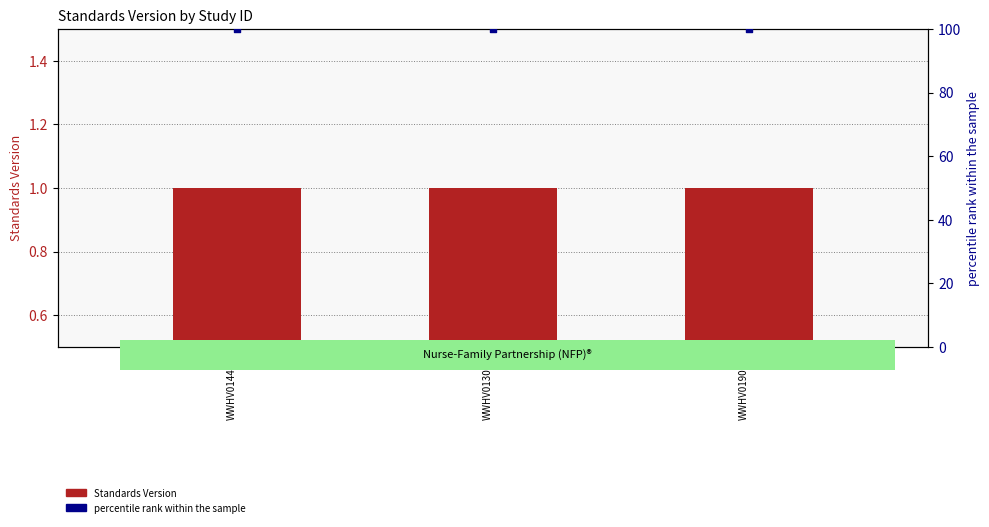

At which category is the sum across all series the highest?

WWHV014461